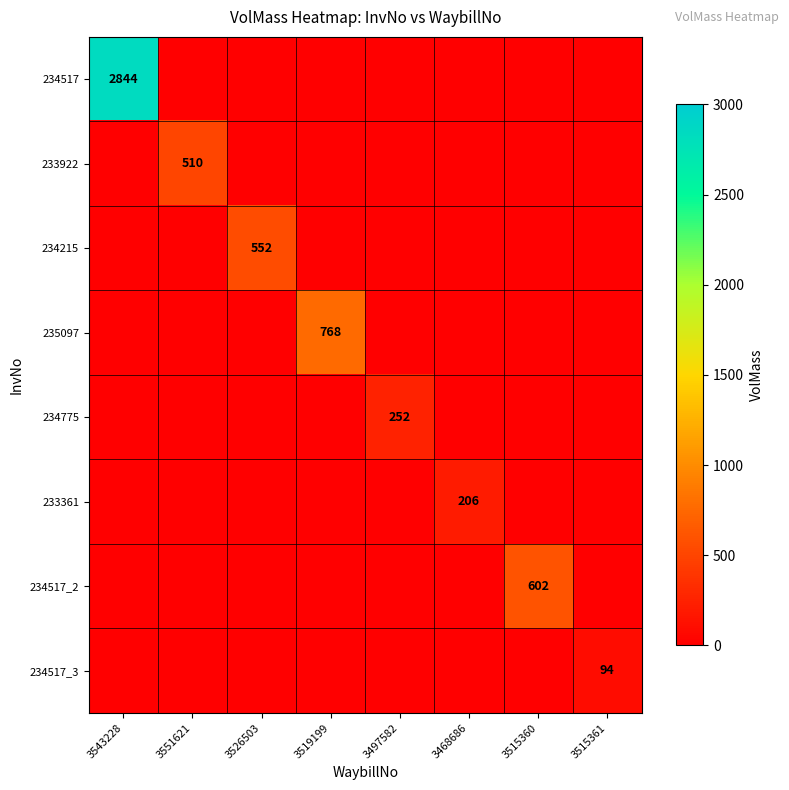

At 3515361, list the series in order from largest to smallest.

234517_3, 234517, 233922, 234215, 235097, 234775, 233361, 234517_2